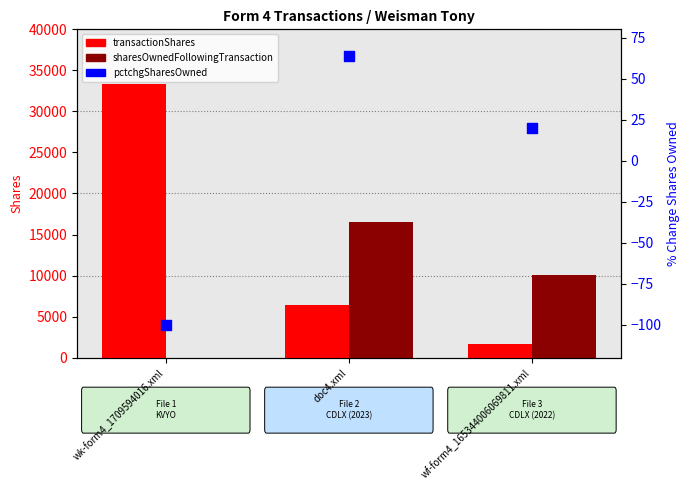

Is the value of pctchgSharesOwned at wk-form4_1709594016.xml greater than the value of transactionShares at doc4.xml?

No